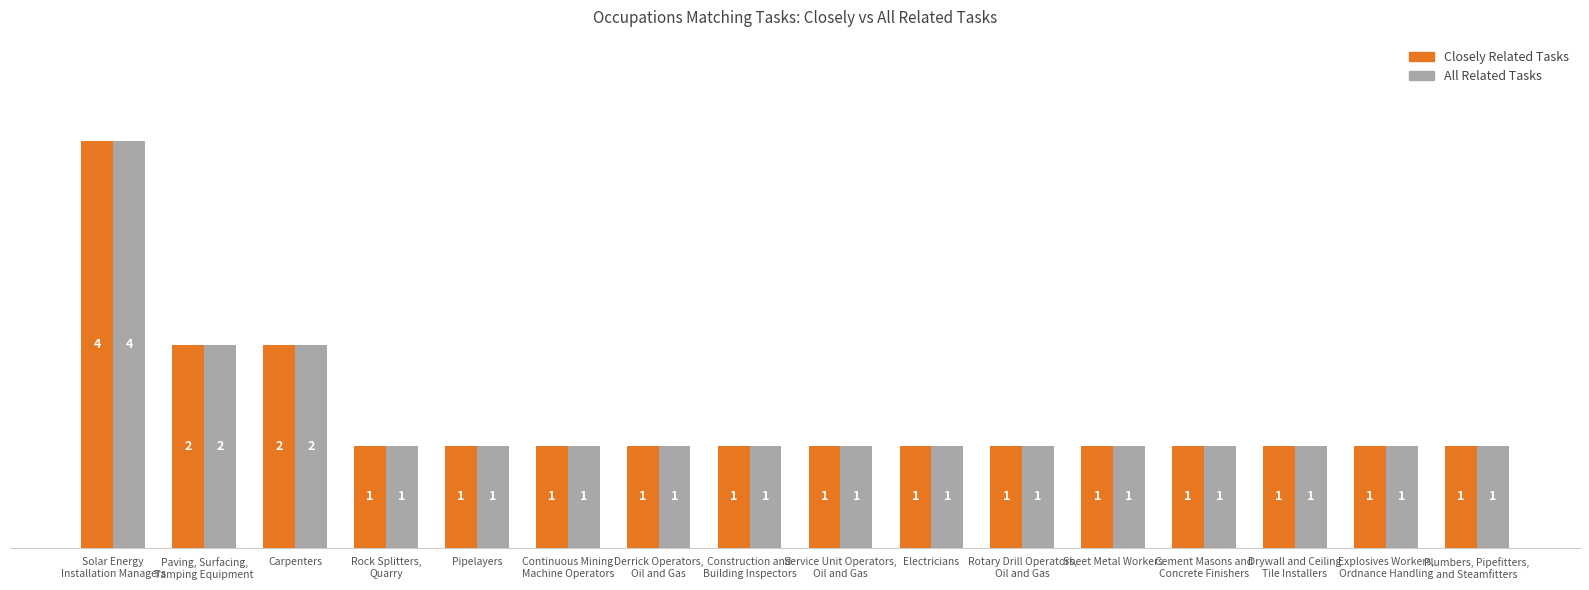

What is the maximum value for Closely Related Tasks?

4